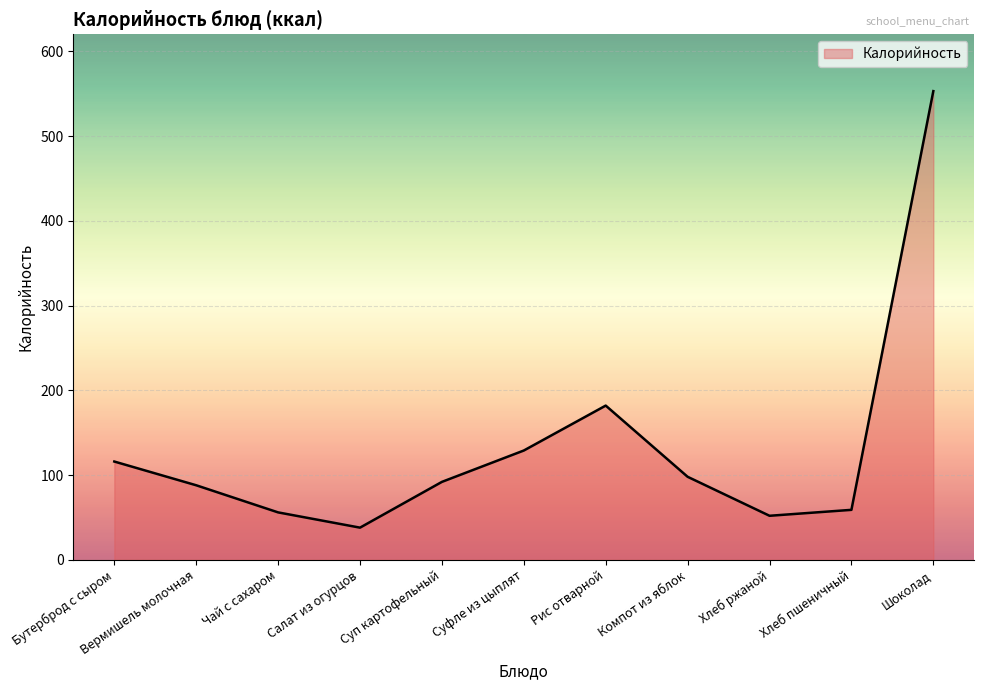

What is the greatest value displayed?

553